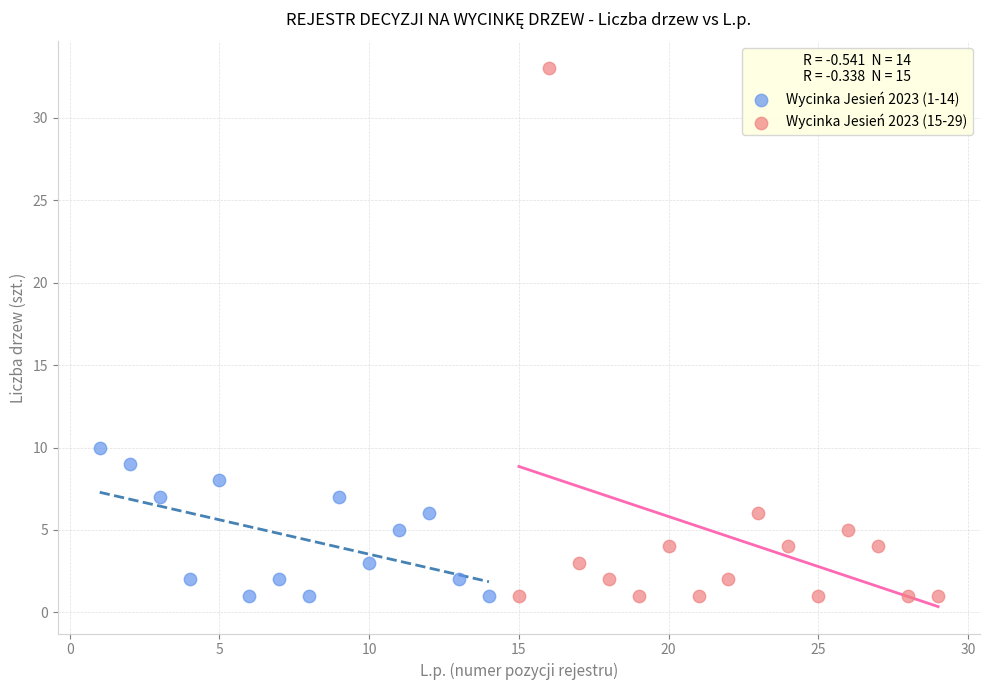

Which series has the largest Y range (max minus min)?

Wycinka Jesień 2023 (15-29)